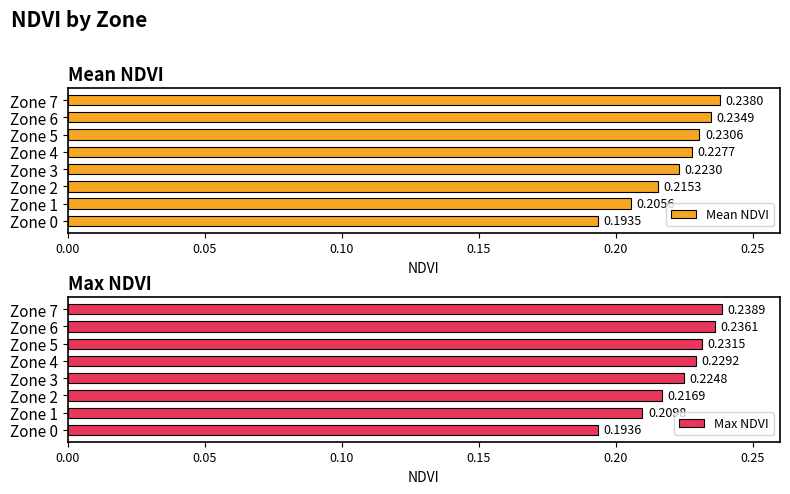

Between Zone 2 and Zone 5, which series saw the biggest shift?

Mean NDVI